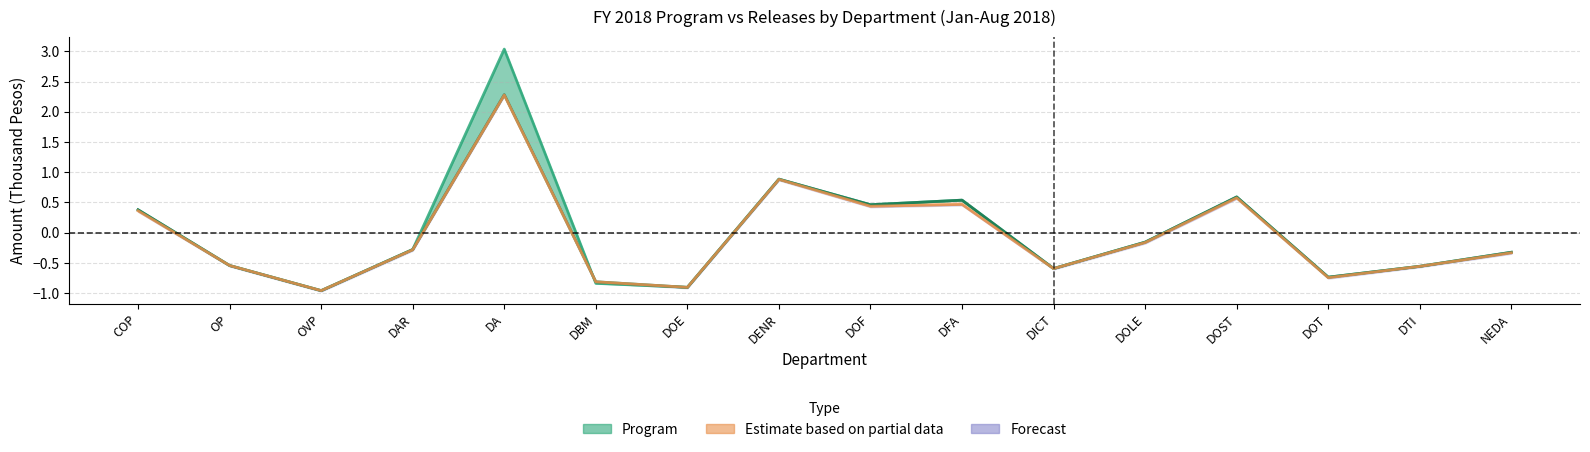

What is the label of the 15th point from the left?

DTI